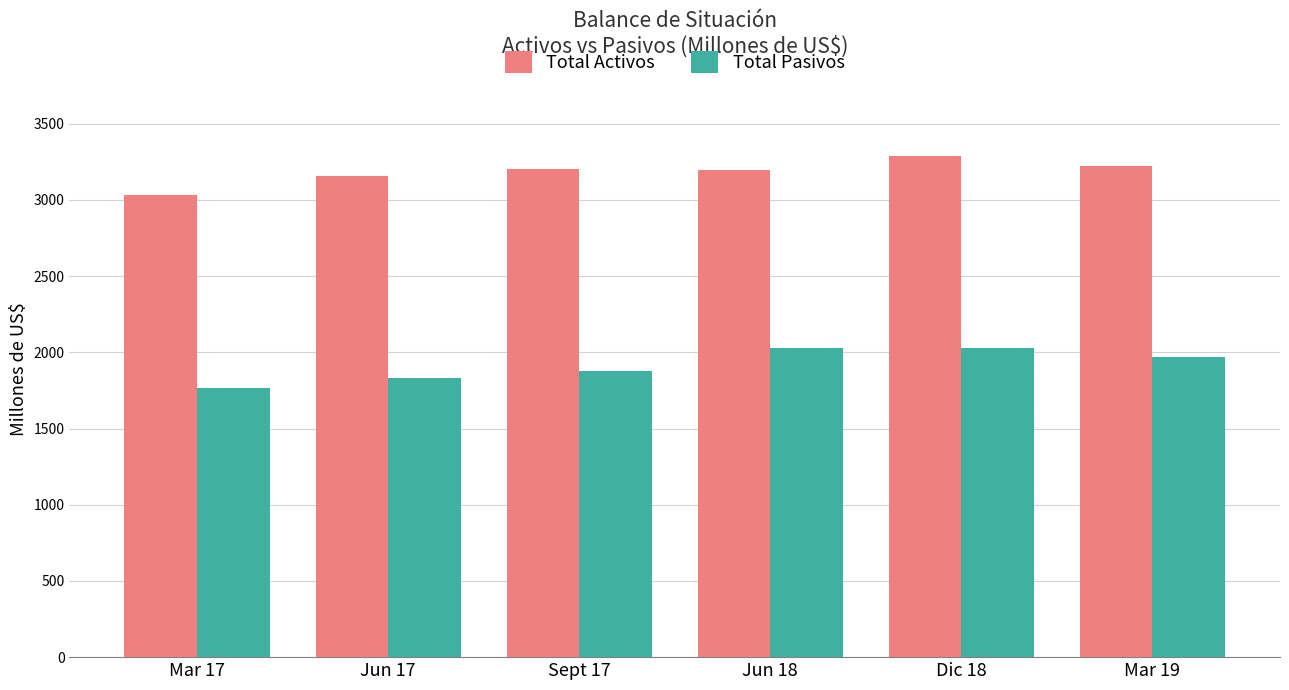

What is the label of the 1st bar from the right?

Mar 19